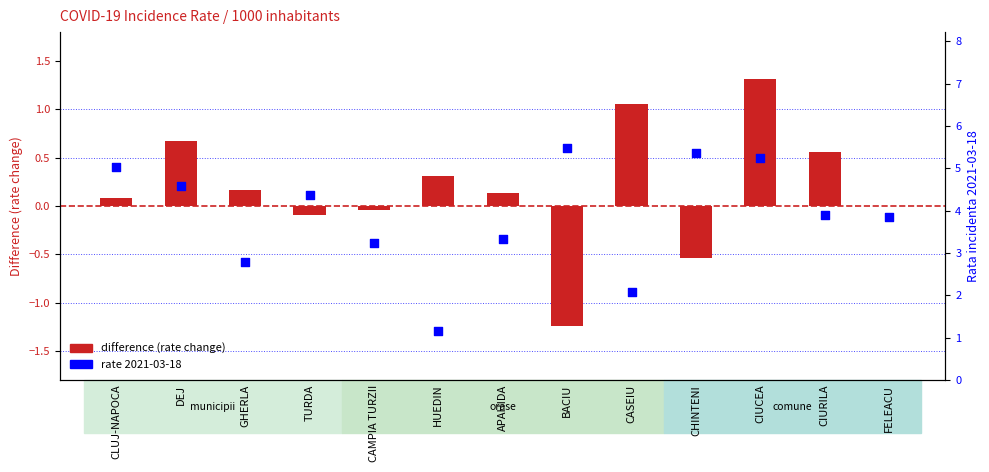

Which series has the largest total across all categories?

rate 2021-03-18